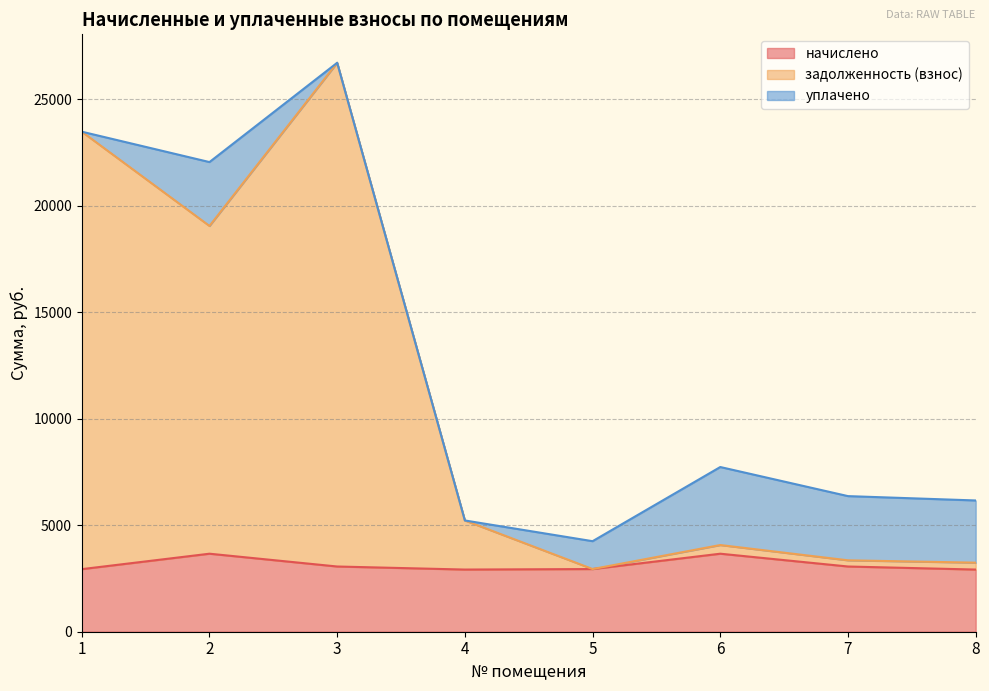

At which category is the sum across all series the highest?

3